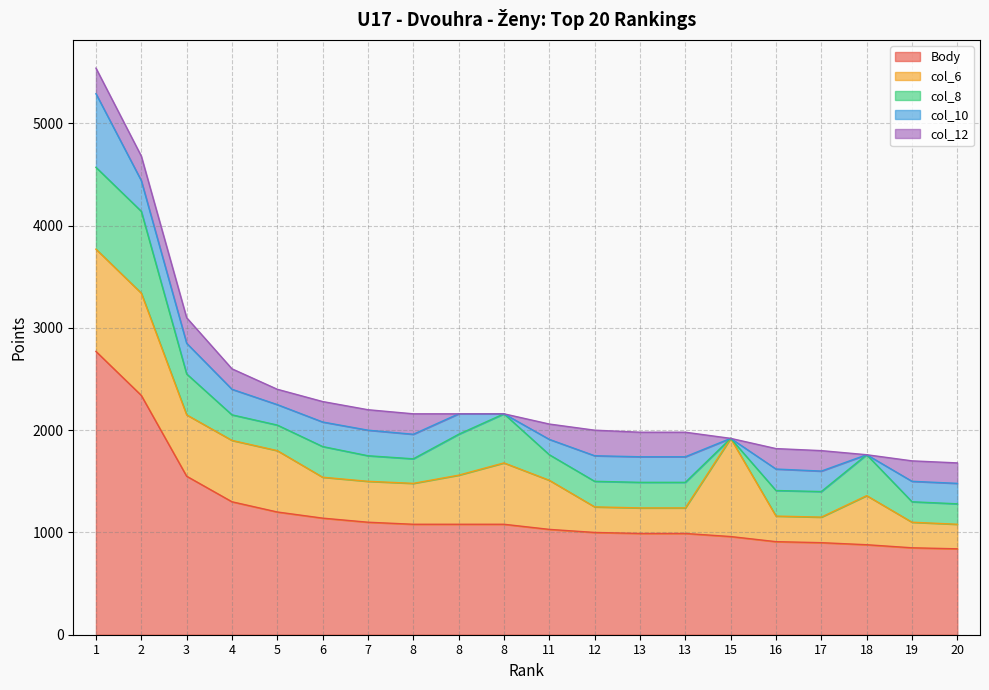

What is the difference between the second highest and second lowest values in the col_8 series?

600